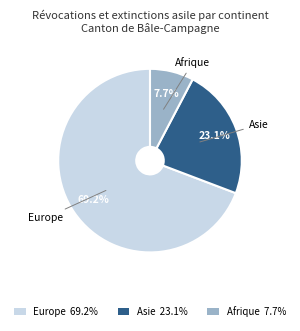

What is the majority slice?

Europe 69.2%